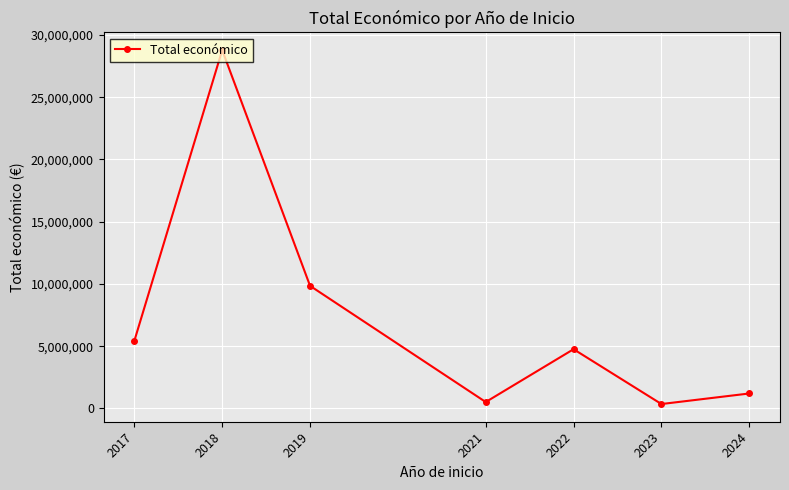

Is it true that the value at 2018 is 38967631?

False